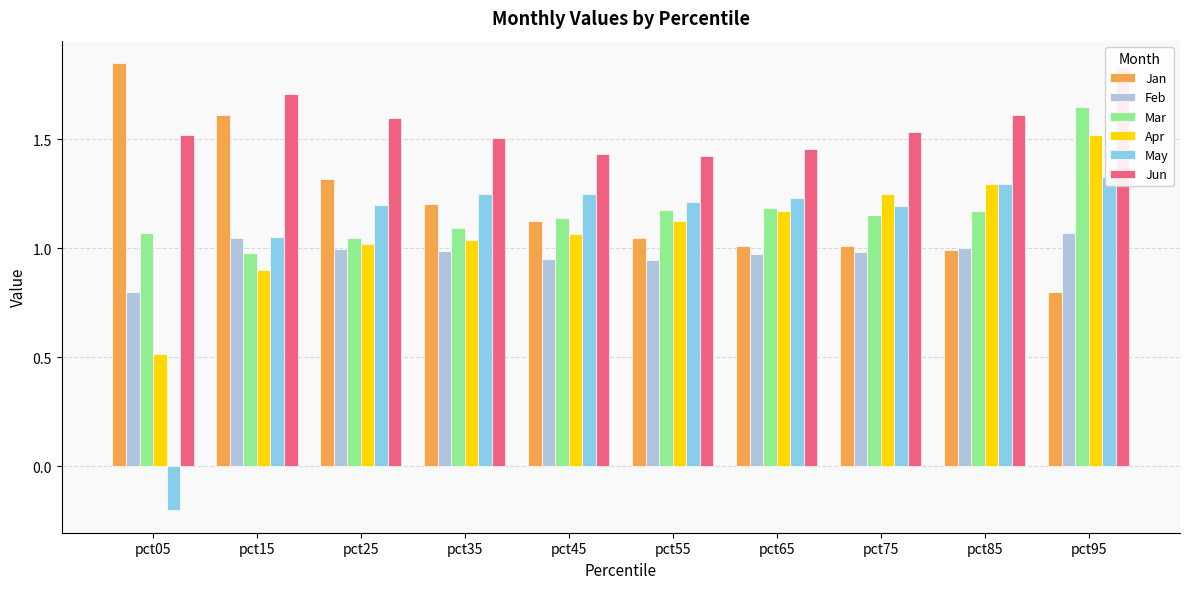

At which label does Jan reach its peak?

pct05